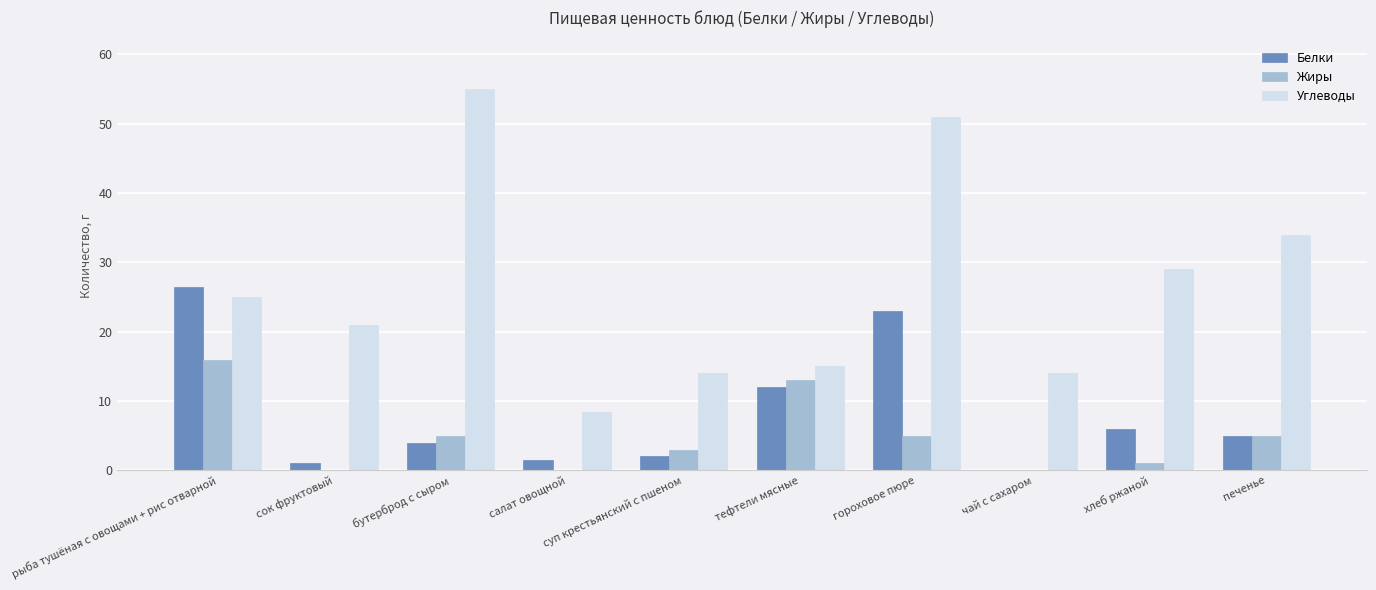

At which category is the sum across all series the highest?

гороховое пюре